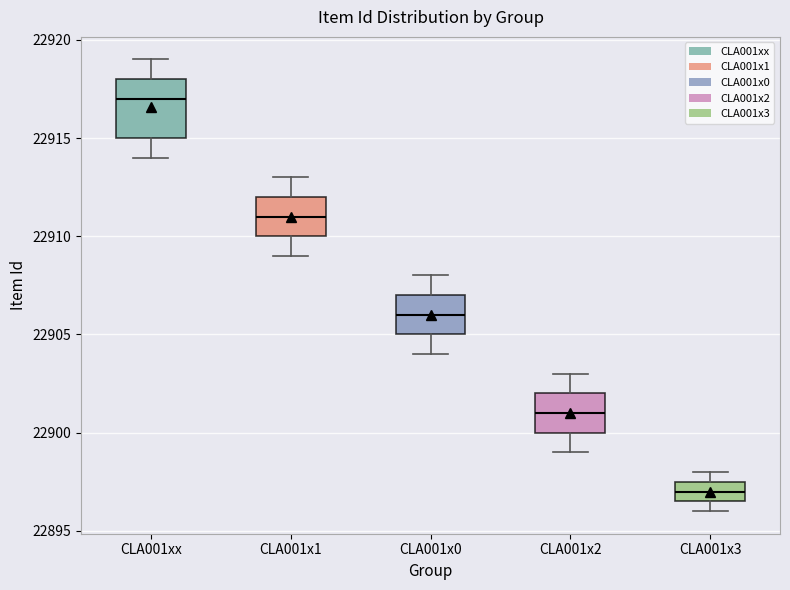

Reading left to right, transcribe this box plot: for each box, give where its median line is, the range the box spans, and where its two whiskers end, as read against the y-axis. The values are not printed on the chart, so give them approximately, as read against the axis.

CLA001xx: median 22917.0, box 22915.0 to 22918.0, whiskers 22914.0 to 22919.0
CLA001x1: median 22911.0, box 22910.0 to 22912.0, whiskers 22909.0 to 22913.0
CLA001x0: median 22906.0, box 22905.0 to 22907.0, whiskers 22904.0 to 22908.0
CLA001x2: median 22901.0, box 22900.0 to 22902.0, whiskers 22899.0 to 22903.0
CLA001x3: median 22897.0, box 22896.5 to 22897.5, whiskers 22896.0 to 22898.0